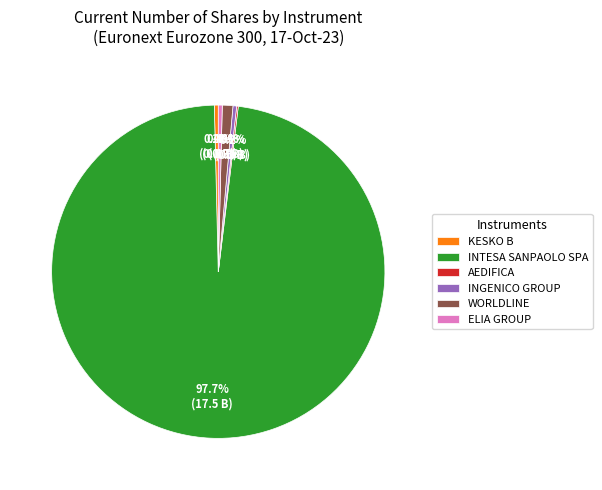

What is the majority slice?

INTESA SANPAOLO SPA